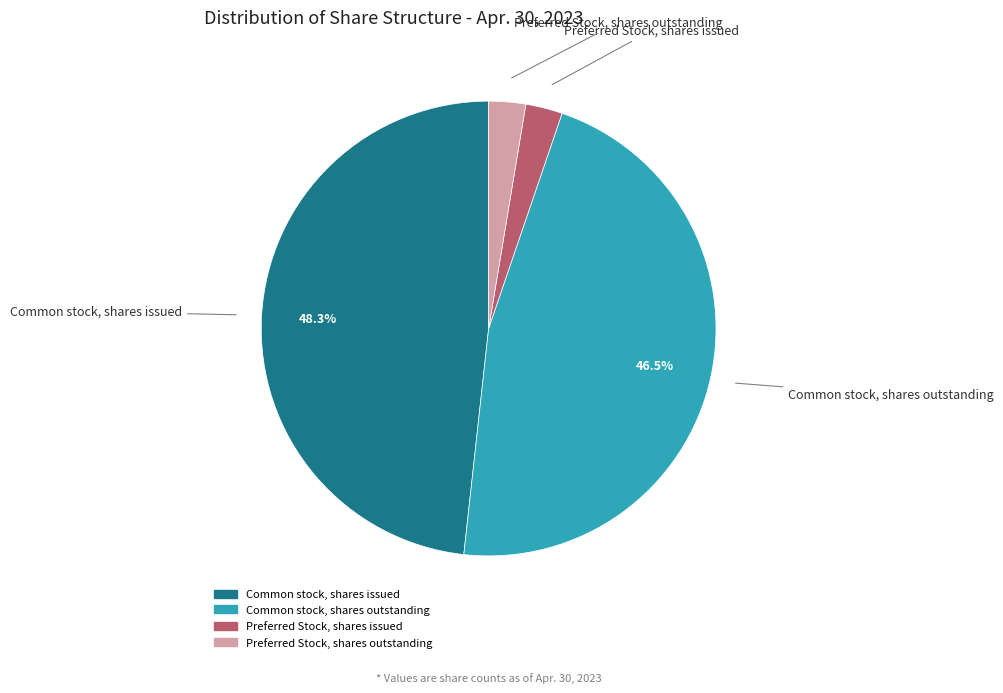

Is there a majority slice in this chart?

No